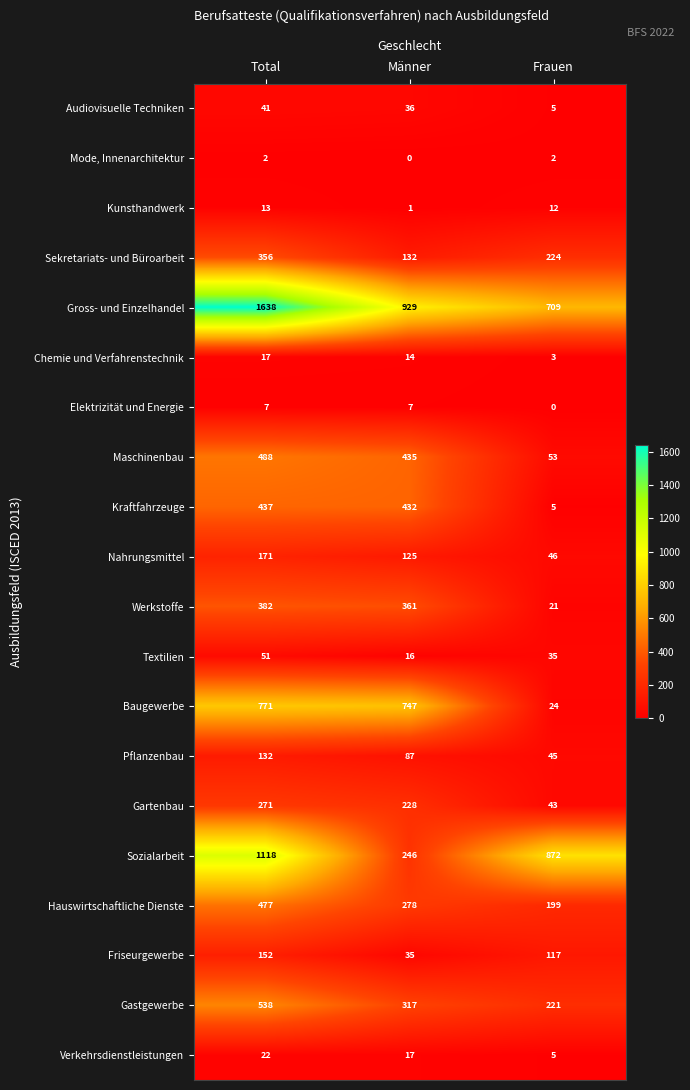

The value of Sekretariats- und Büroarbeit at Männer is 132. True or false?

True